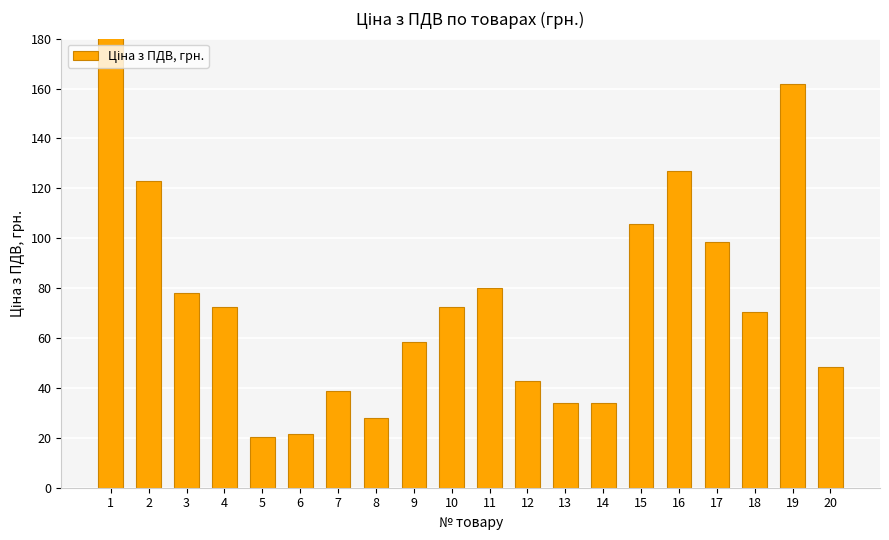

Reading right to left, extract all data points from this chart.

48.4	161.8	70.6	98.5	126.8	105.8	33.9	33.9	42.6	80.2	72.4	58.3	27.9	38.9	21.6	20.2	72.4	78.1	122.9	235.5